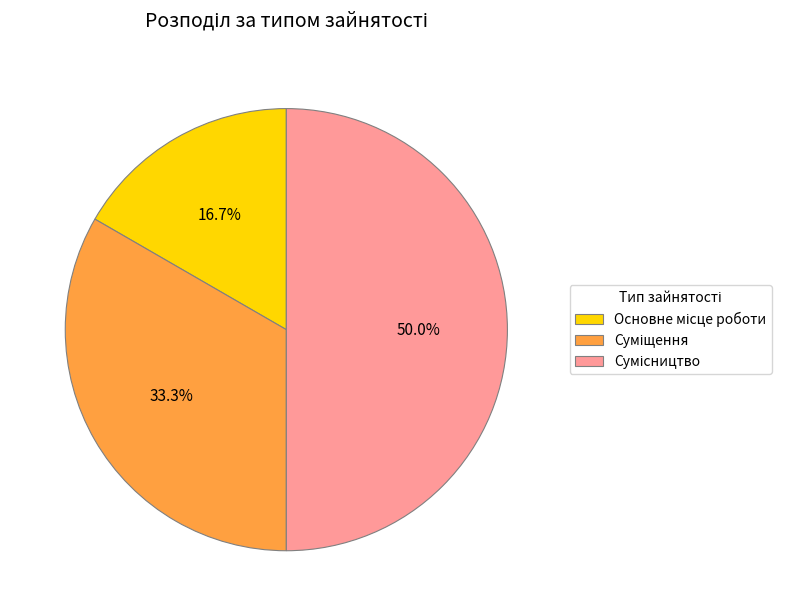

Rank the categories by value from lowest to highest.

Основне місце роботи, Суміщення, Сумісництво